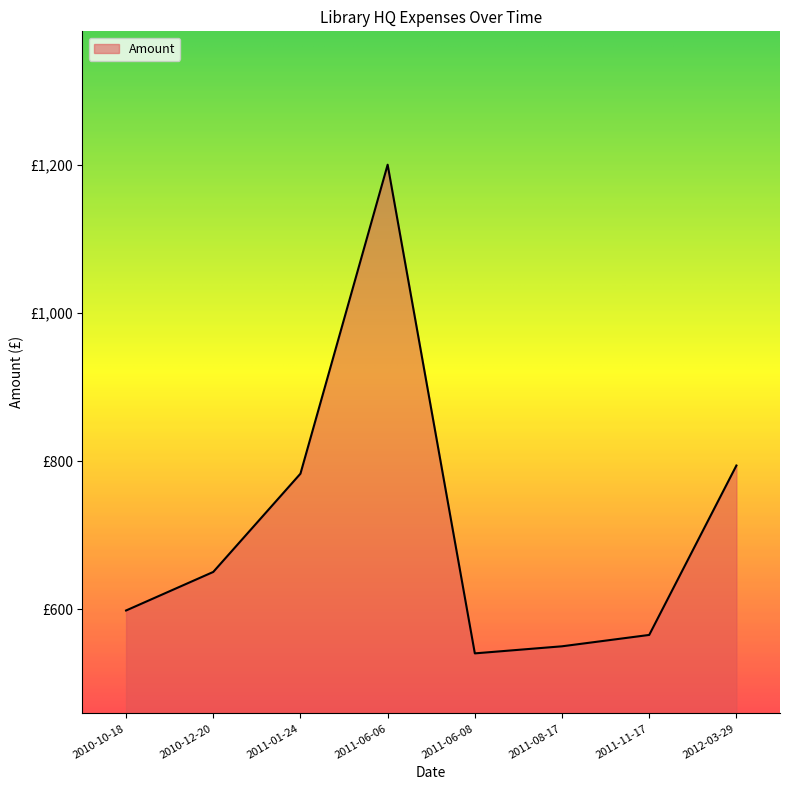

Does the chart display data point markers on the line(s)?

No